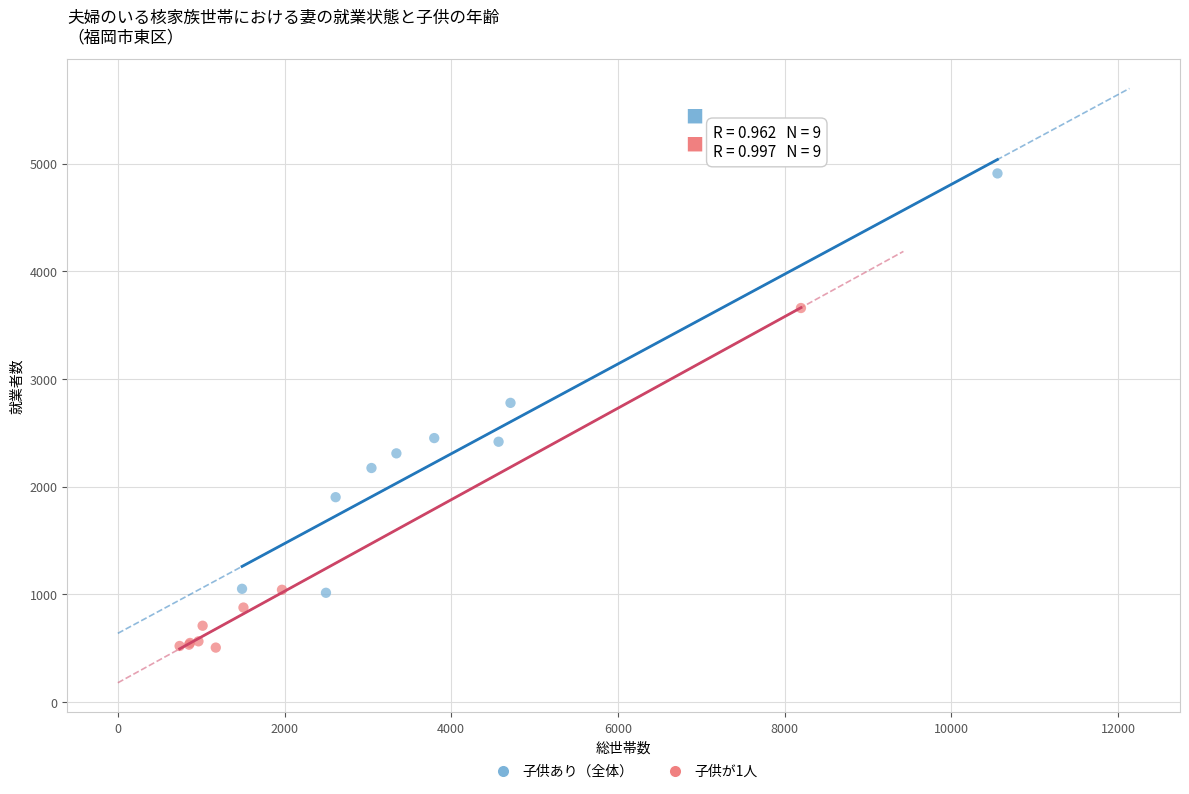

Which series reaches the maximum Y coordinate?

子供あり（全体）